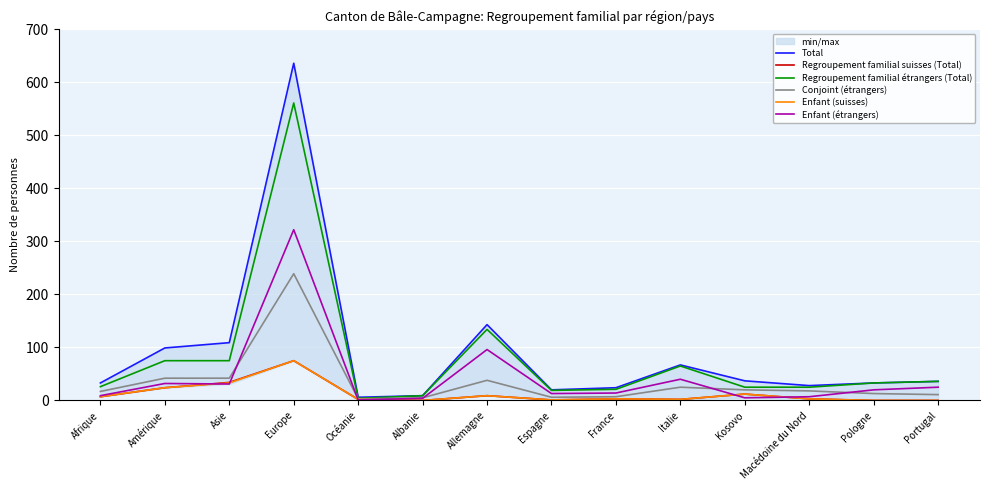

What position from the right is Italie?

5